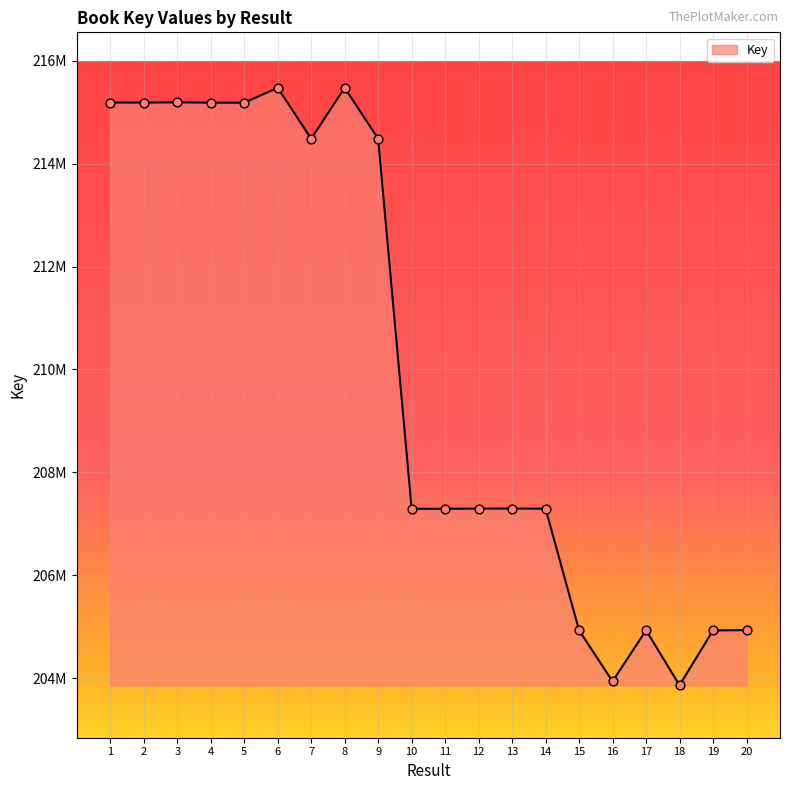

Between 11 and 16, which is larger?

11